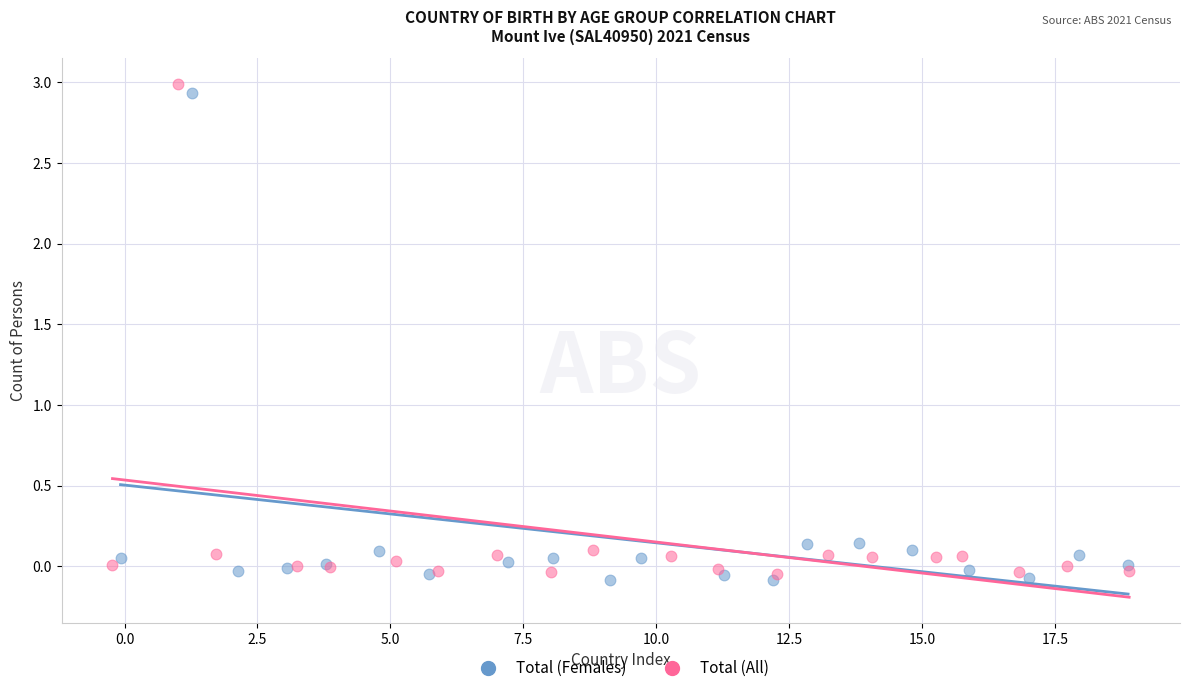

Which series has the largest Y range (max minus min)?

Total (All)